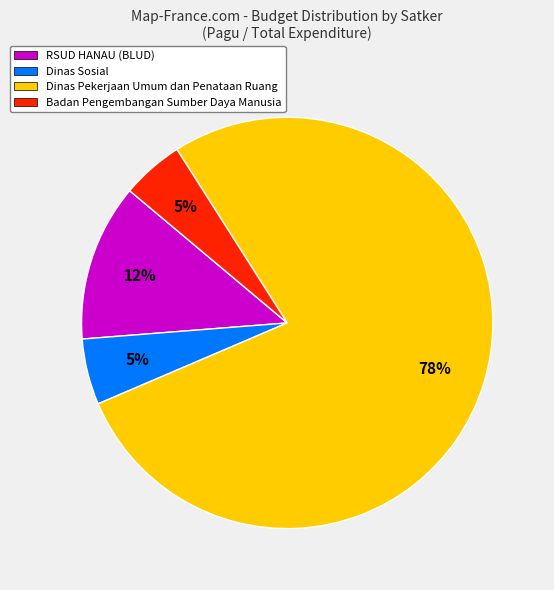

The Dinas Sosial slice represents 1% of the pie. True or false?

False